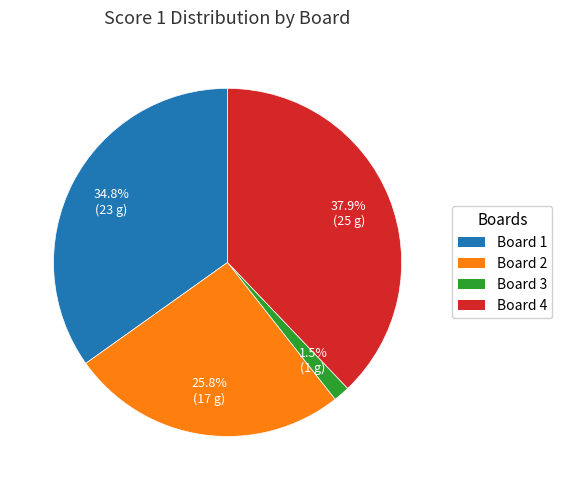

Between Board 2 and Board 3, which is larger?

Board 2